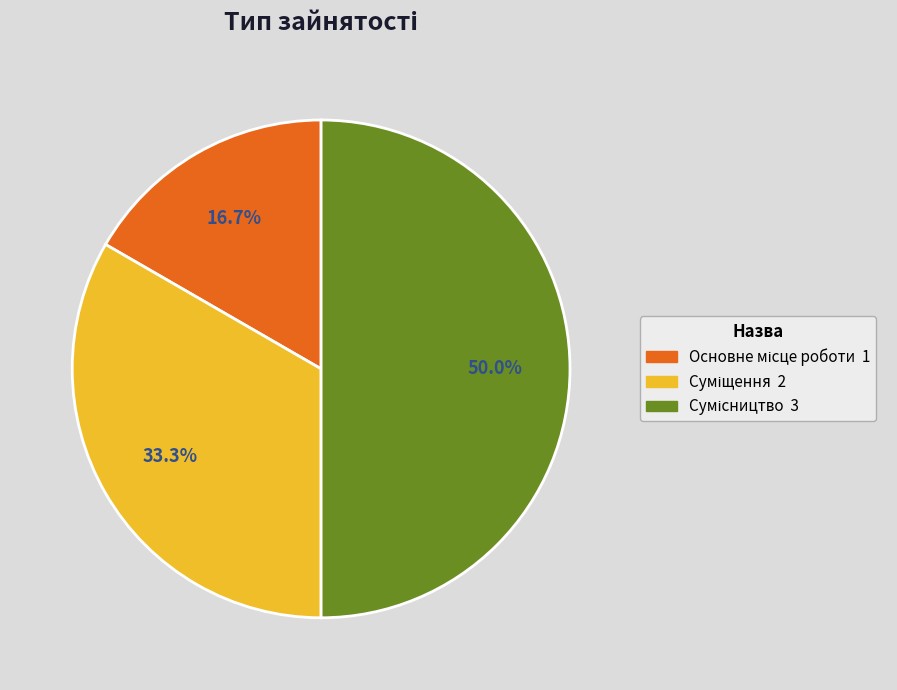

Count the number of slices in the pie.

3